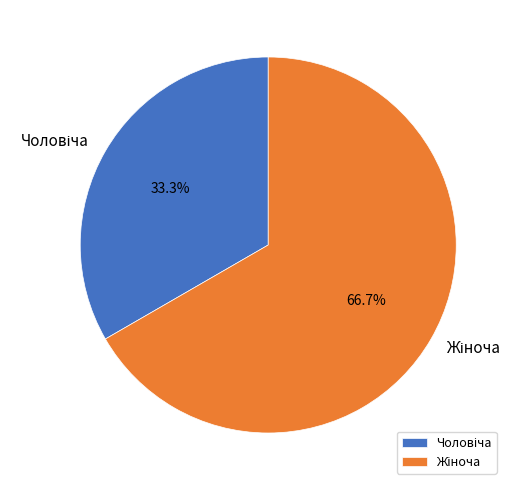

Is there a majority slice in this chart?

Yes